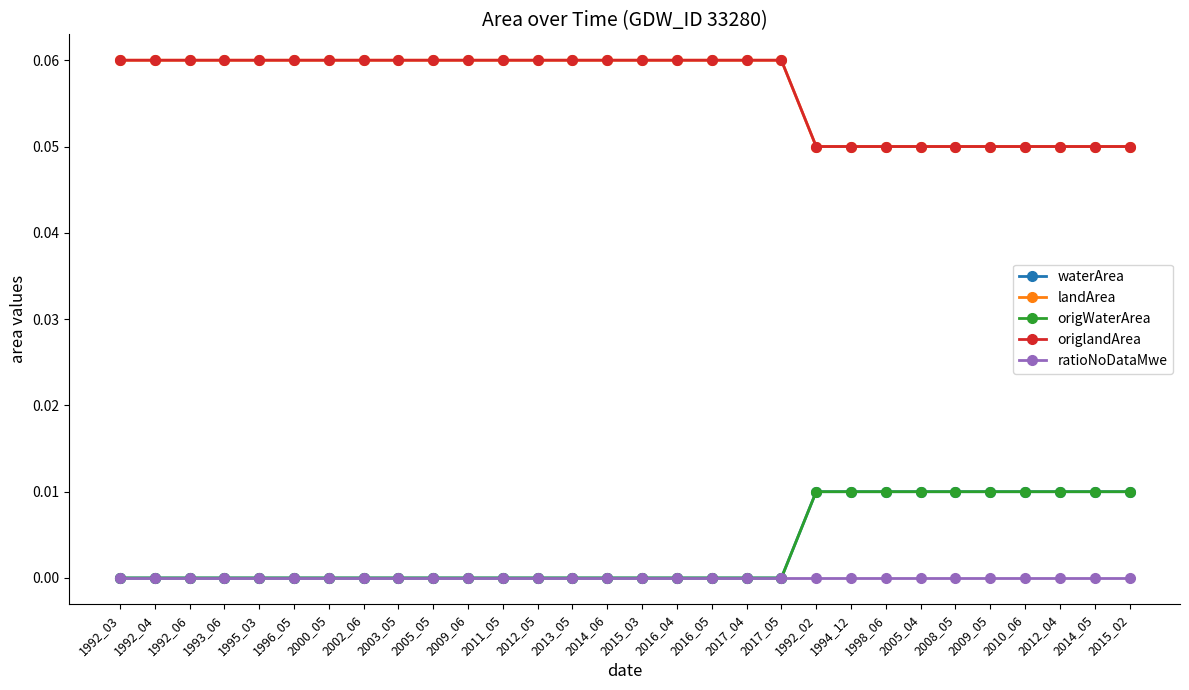

Is this an area chart (filled region under the line)?

No